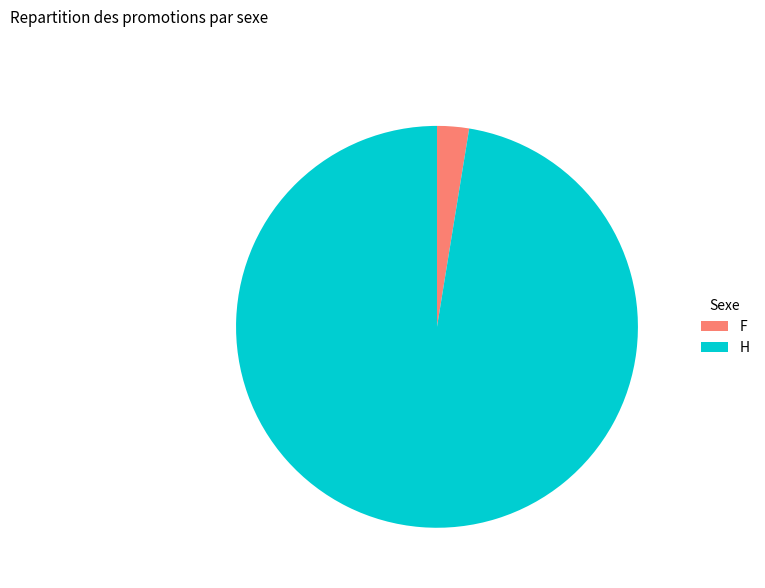

Rank the categories by value from highest to lowest.

H, F